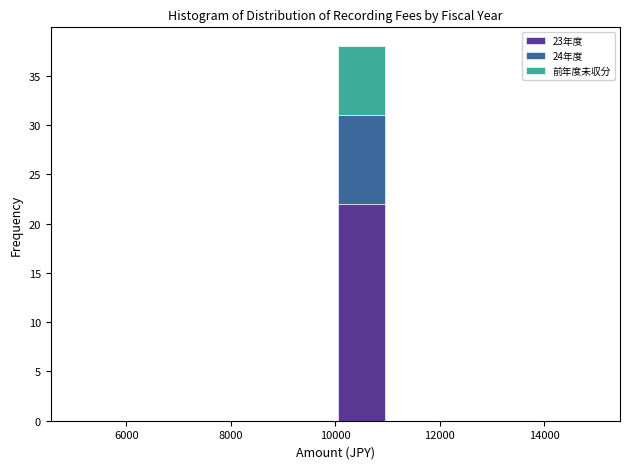

Reading left to right, list every stacked bar in this chart as the range it spans on the x-axis followed by its total height. The values are not printed on the chart, so give them approximately, as read against the axis.

5000 to 6000: 0
6000 to 7000: 0
7000 to 8000: 0
8000 to 9000: 0
9000 to 10000: 0
10000 to 11000: 38
11000 to 12000: 0
12000 to 13000: 0
13000 to 14000: 0
14000 to 15000: 0